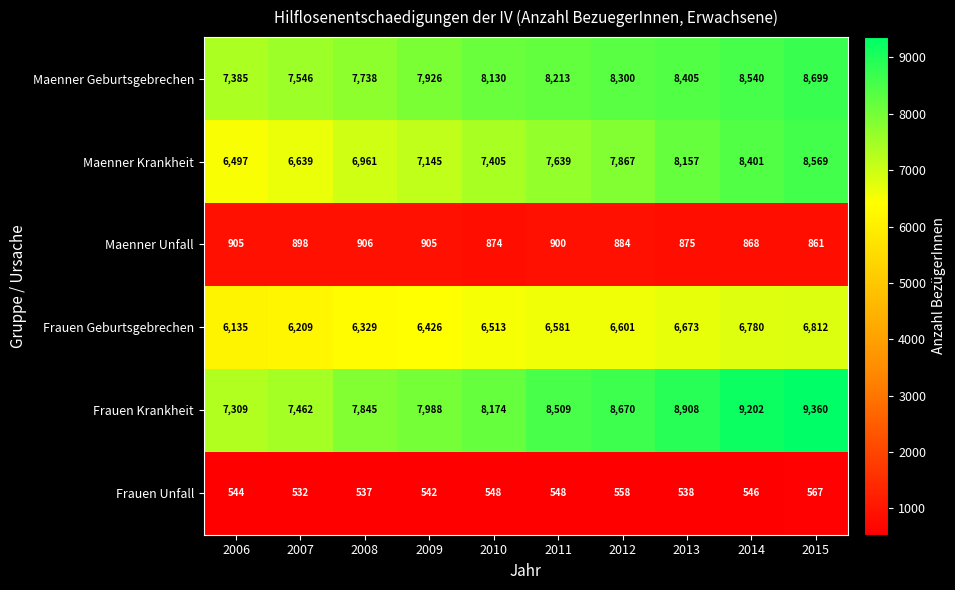

List the labels in order of Maenner Geburtsgebrechen value, largest first.

2015, 2014, 2013, 2012, 2011, 2010, 2009, 2008, 2007, 2006